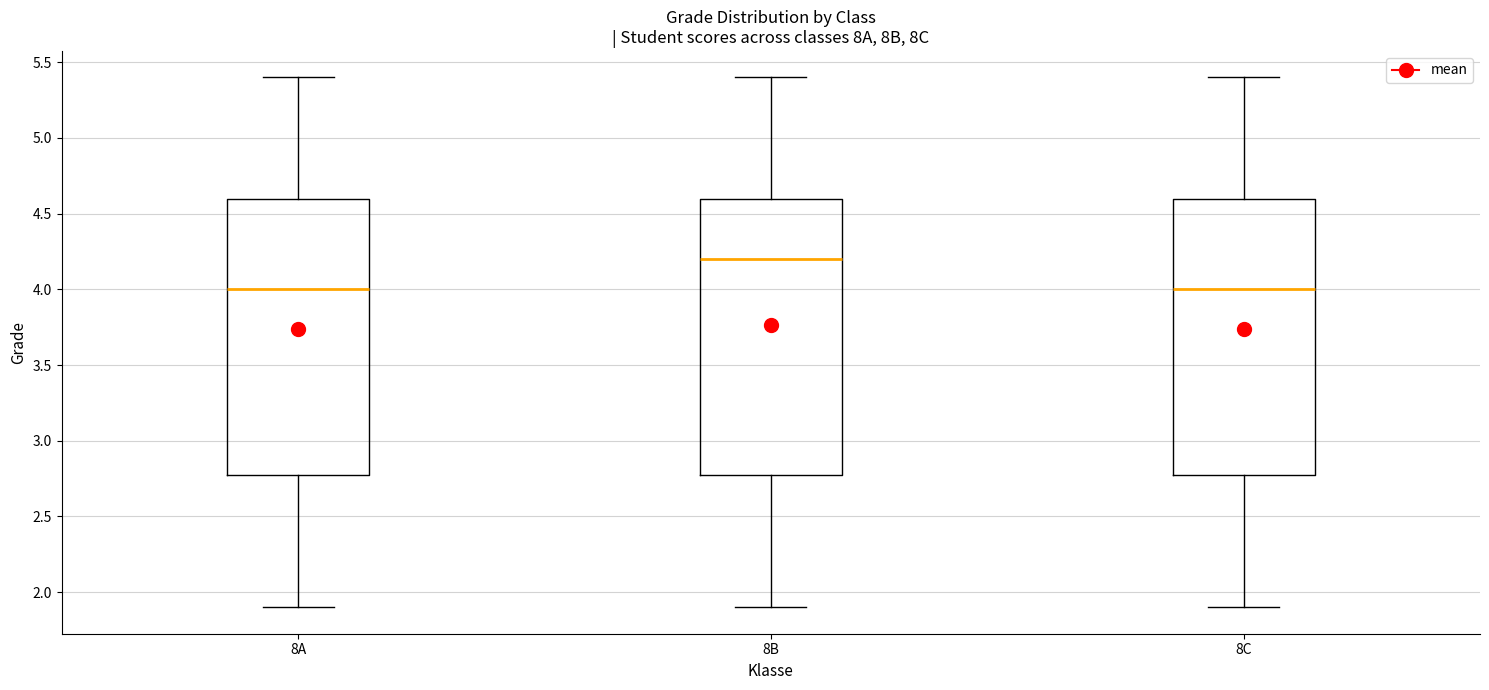

Reading left to right, transcribe this box plot: for each box, give where its median line is, the range the box spans, and where its two whiskers end, as read against the y-axis. The values are not printed on the chart, so give them approximately, as read against the axis.

8A: median 4.0, box 2.8 to 4.6, whiskers 1.9 to 5.4
8B: median 4.2, box 2.8 to 4.6, whiskers 1.9 to 5.4
8C: median 4.0, box 2.8 to 4.6, whiskers 1.9 to 5.4